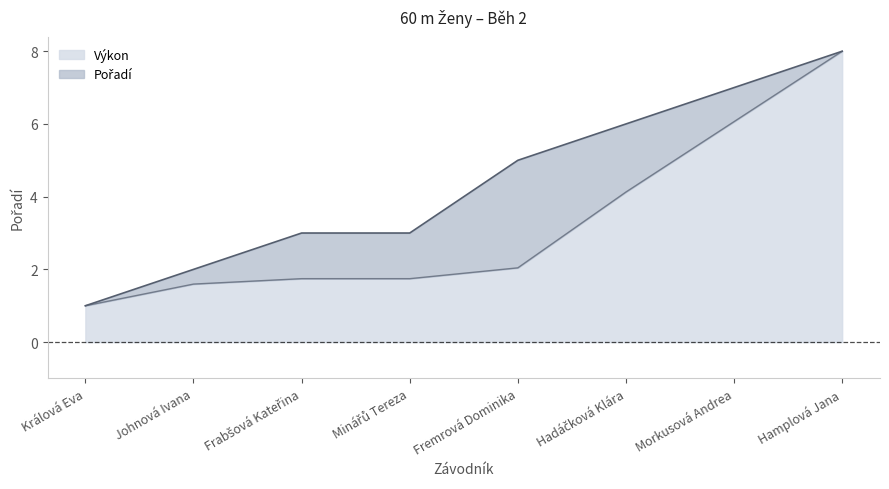

True or false: Pořadí and Výkon intersect in this chart.

False